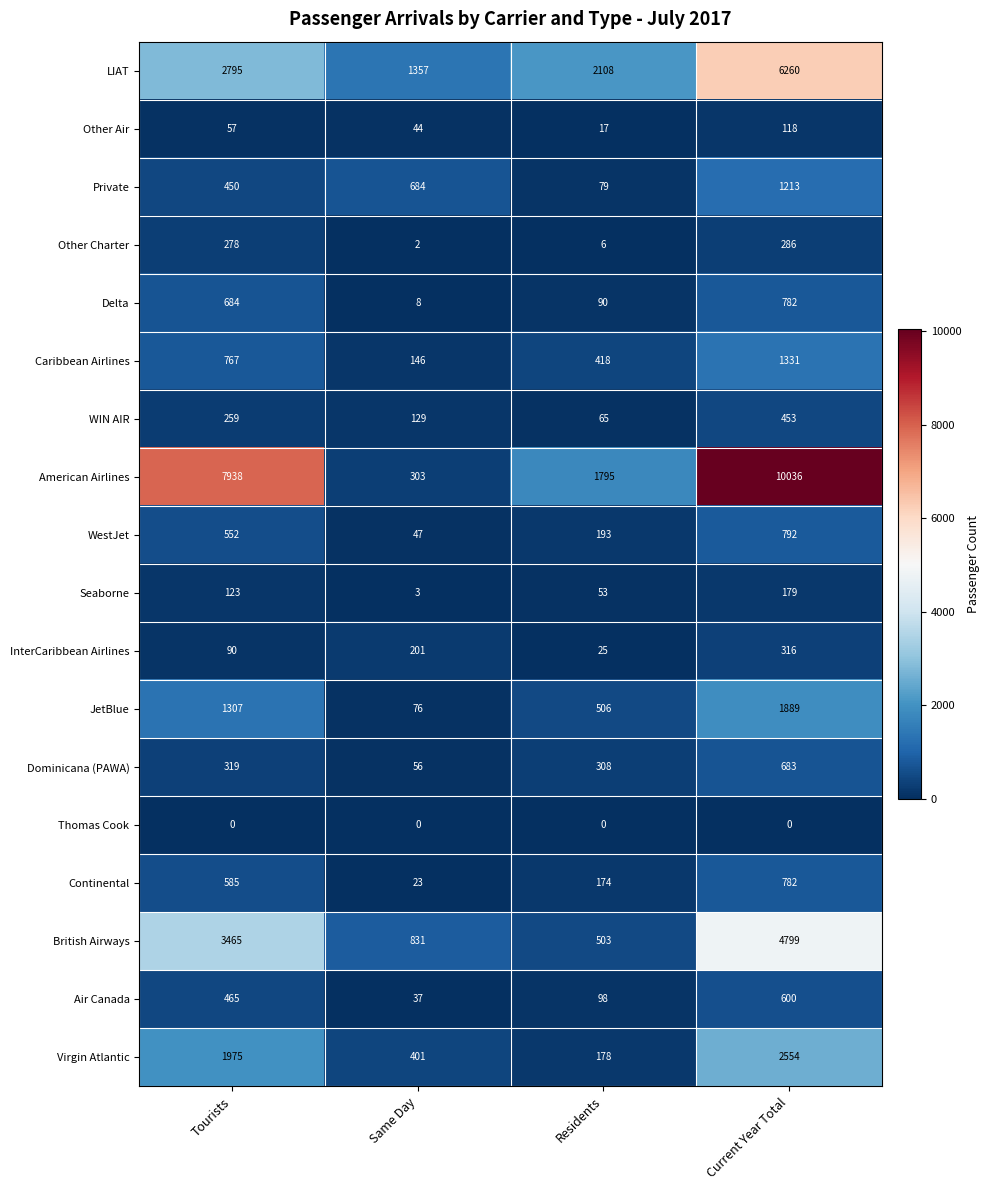

What is the sum of all American Airlines values?

20072